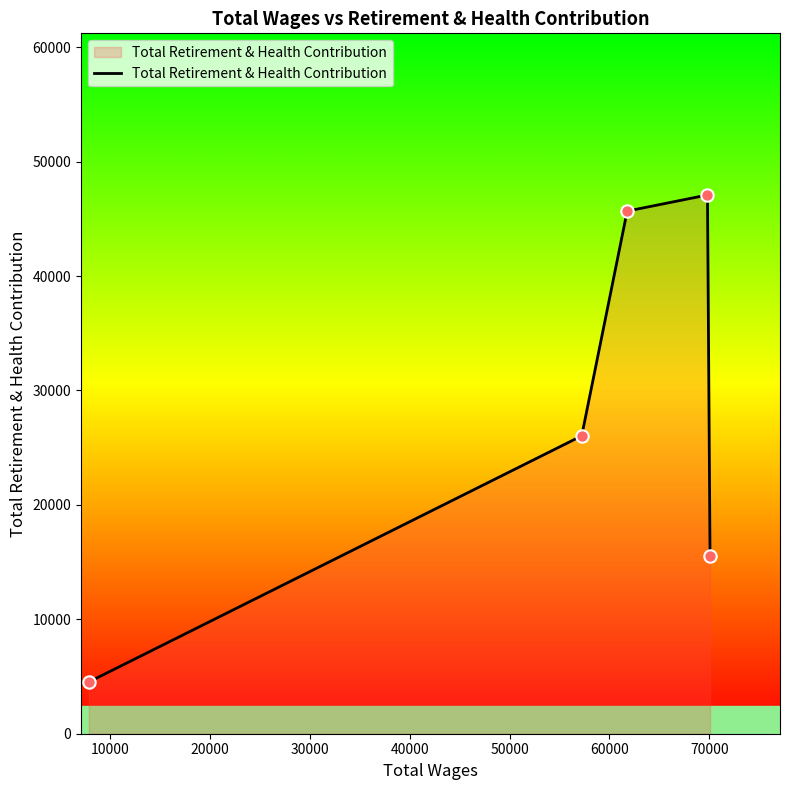

What is the sum of all values?

138860